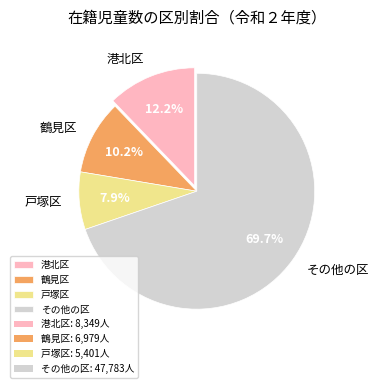

To the nearest percent, what is the average slice percentage?

25%